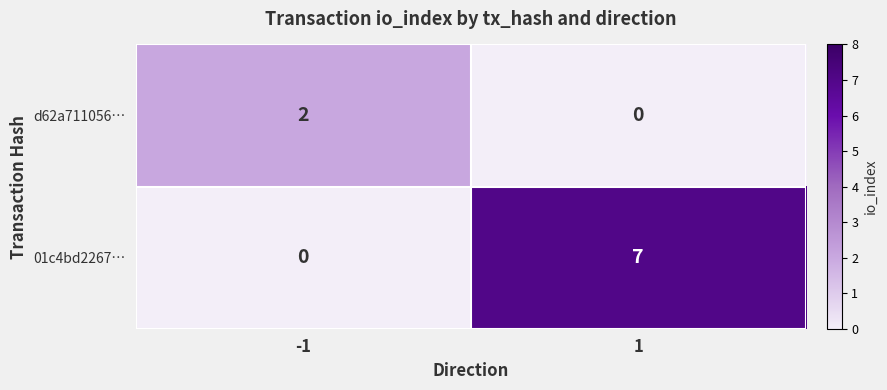

What is the sum of the 01c4bd2267… values at 1 and -1?

7